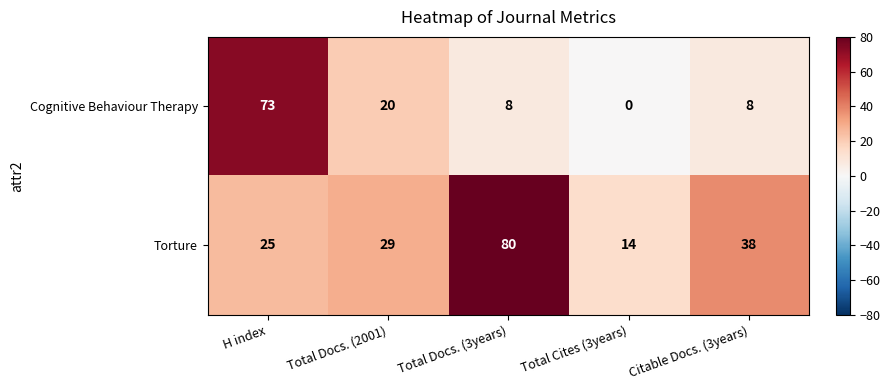

List the series in order of their peak value, lowest first.

Cognitive Behaviour Therapy, Torture